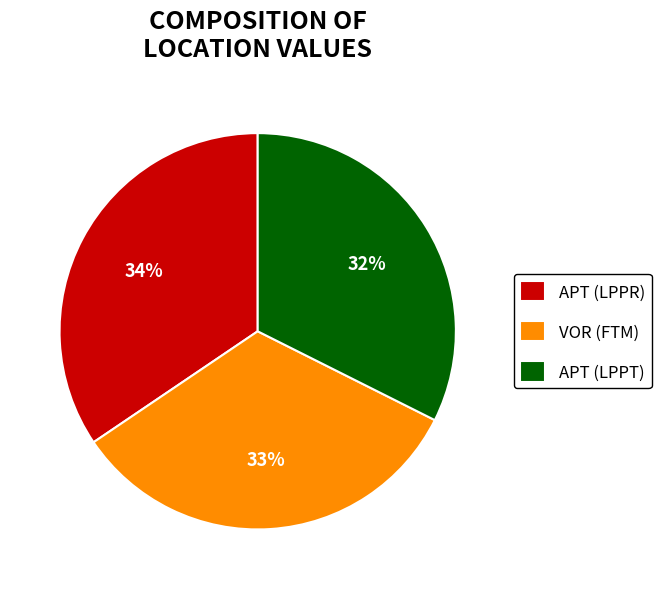

What is the smallest slice in the pie chart?

APT (LPPT)